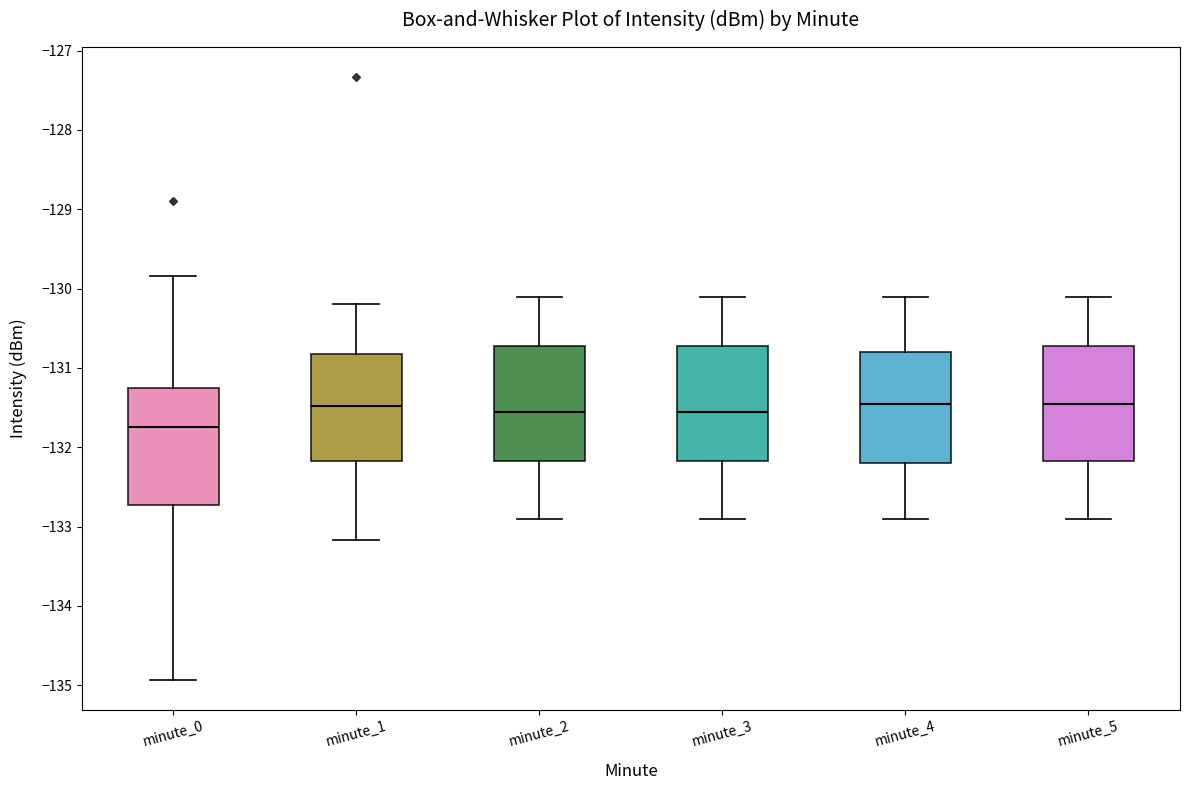

Reading left to right, read every box against the y-axis: the position of its median line, the range the box covers, and the ends of its whiskers. The values are not printed on the chart, so give them approximately, as read against the axis.

minute_0: median -131.7, box -132.7 to -131.3, whiskers -134.9 to -129.8
minute_1: median -131.5, box -132.2 to -130.8, whiskers -133.2 to -130.2
minute_2: median -131.5, box -132.2 to -130.7, whiskers -132.9 to -130.1
minute_3: median -131.5, box -132.2 to -130.7, whiskers -132.9 to -130.1
minute_4: median -131.4, box -132.2 to -130.8, whiskers -132.9 to -130.1
minute_5: median -131.4, box -132.2 to -130.7, whiskers -132.9 to -130.1